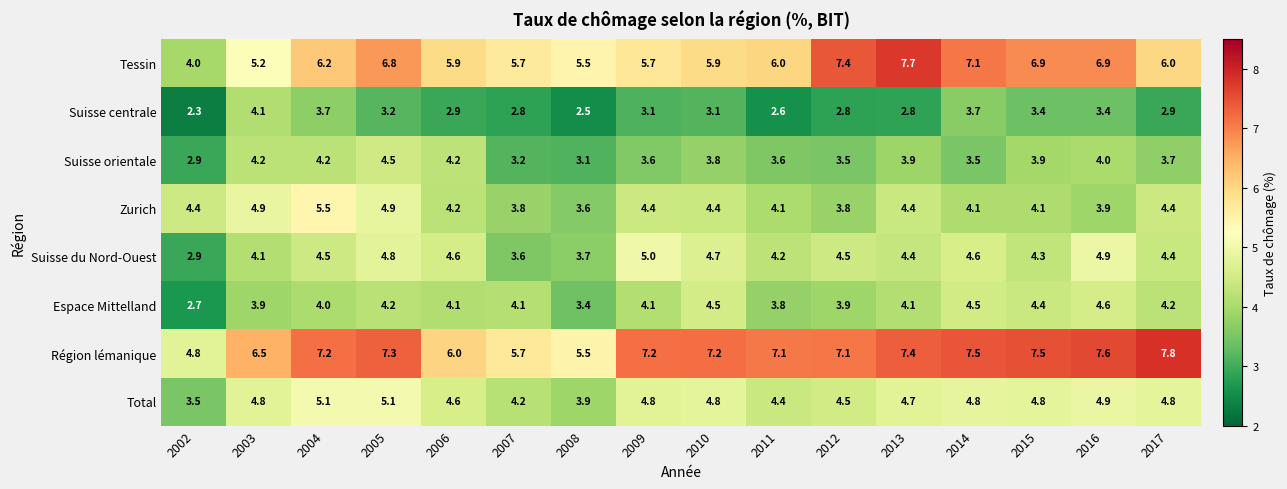

How many categories are shown in the chart?

16